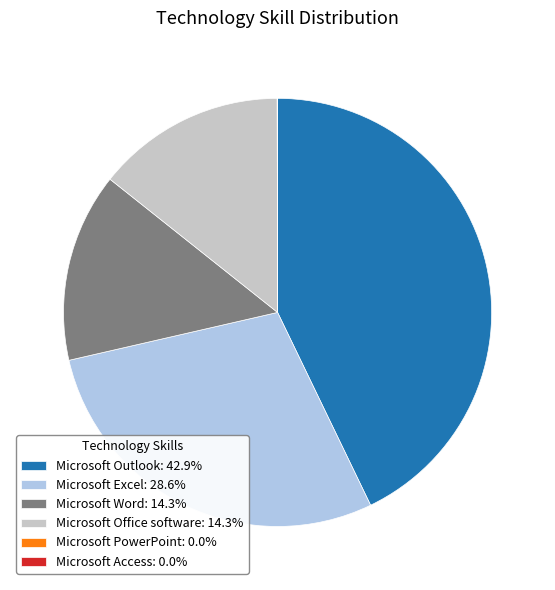

What is the ratio of the value at Microsoft Excel: 28.6% to the value at Microsoft Word: 14.3%?

2.0